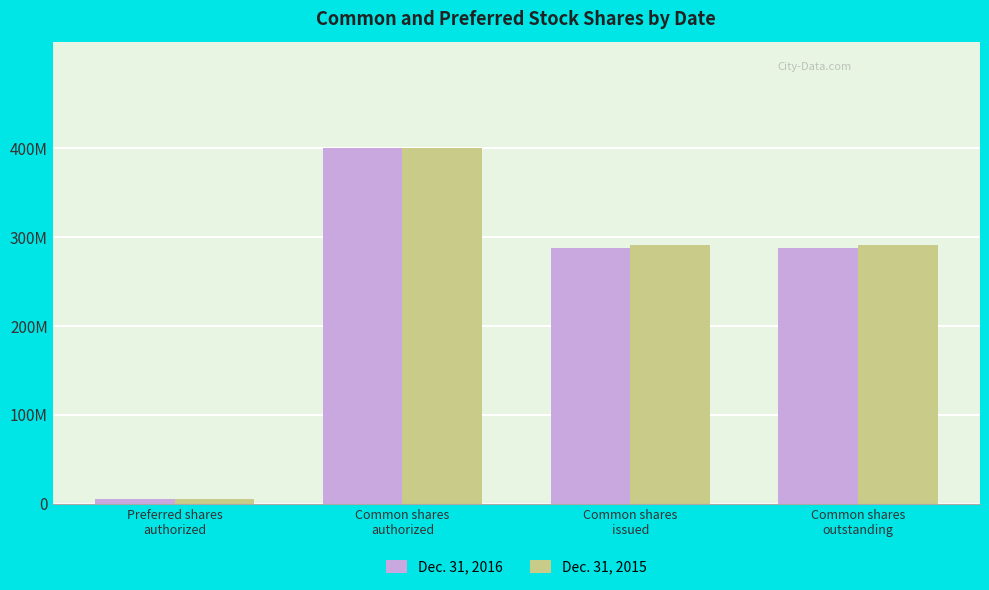

What is the difference between the highest and lowest values at Common shares
issued?

3600495